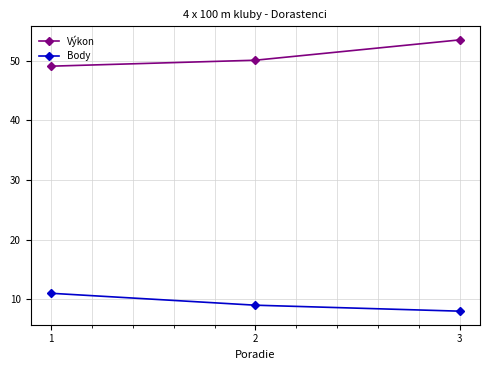

What is the difference between the Výkon values at 3 and 2?

3.4